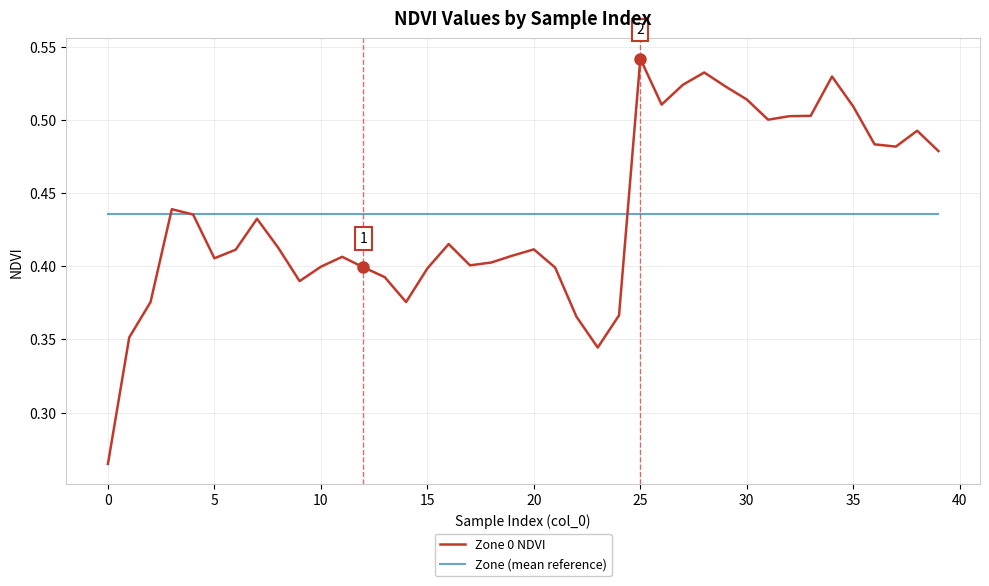

List the series in order of their peak value, lowest first.

Zone (mean reference), Zone 0 NDVI